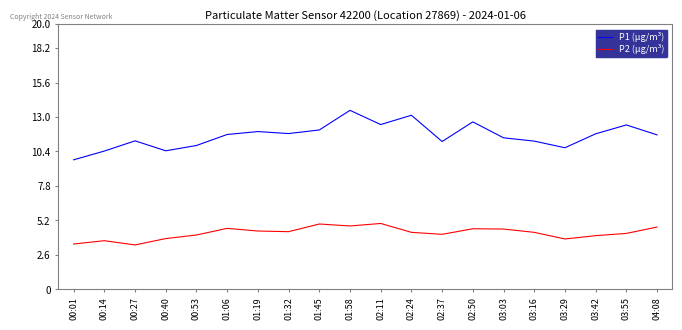

What is the total value across all series at 03:55?

16.6